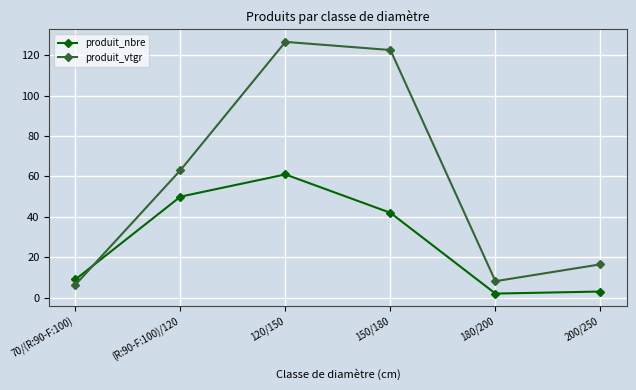

Reading left to right, extract all data points from this chart.

produit_nbre: 9.0	50.0	61.0	42.0	2.0	3.0
produit_vtgr: 6.4	63.1	126.7	122.6	8.1	16.5